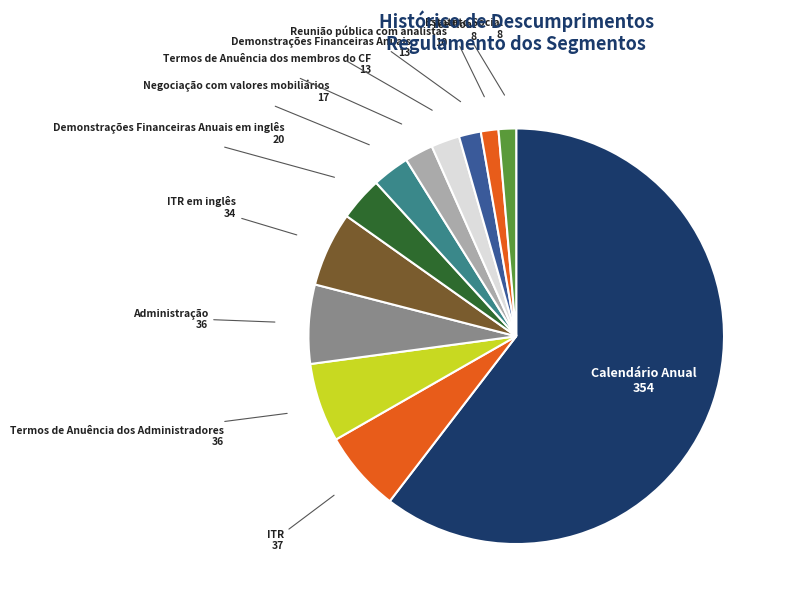

Does Calendário Anual account for over 50% of the chart?

Yes